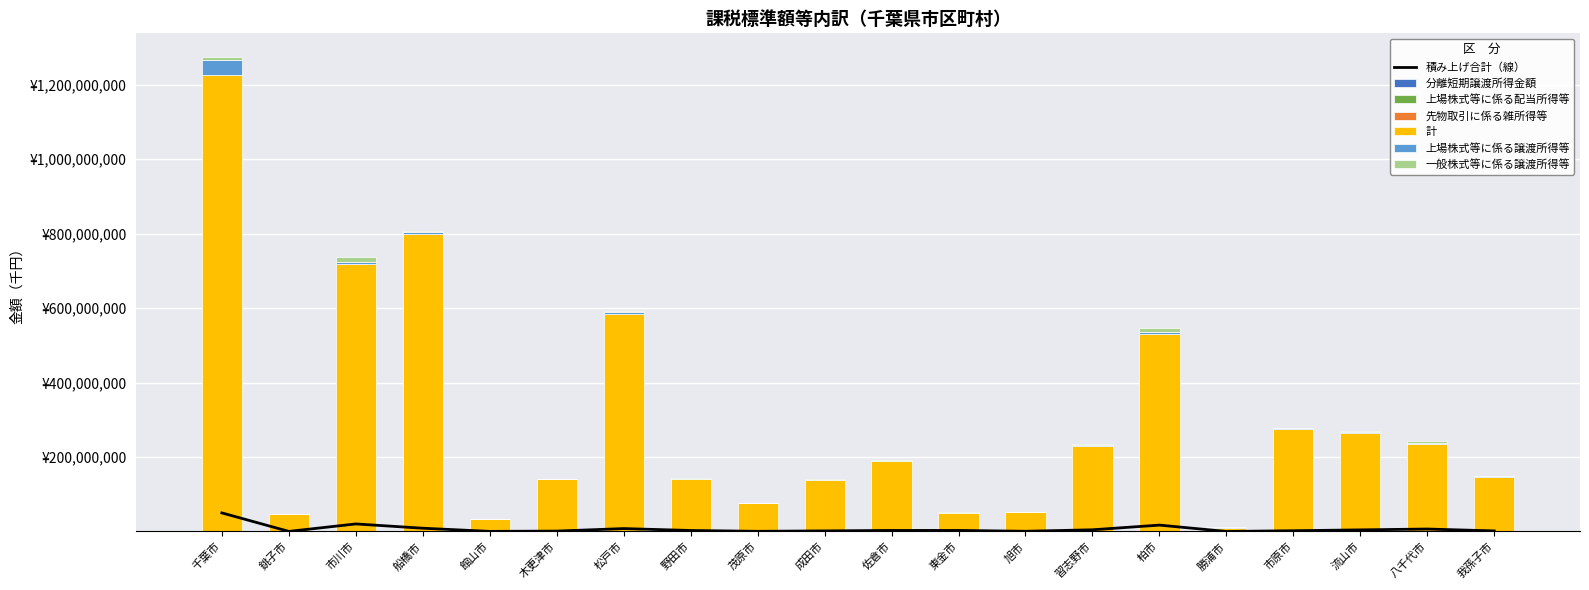

Is it true that 一般株式等に係る譲渡所得等 equals 41649 at 茂原市?

True